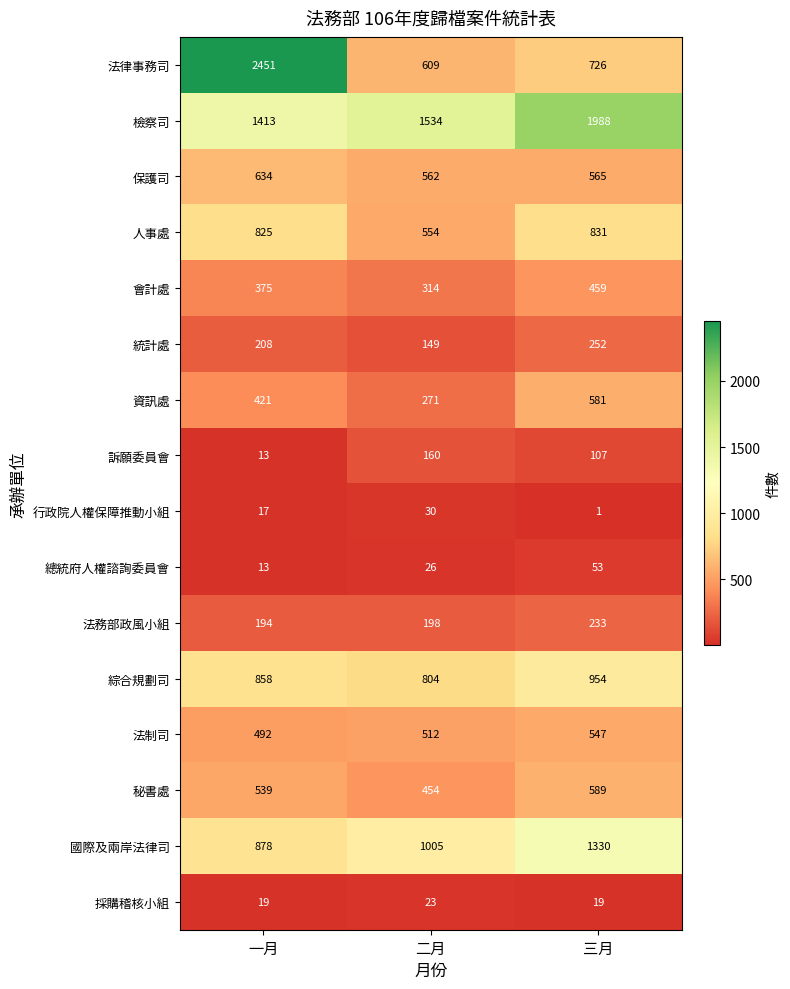

Where is 資訊處 nearest to the value 426?

一月